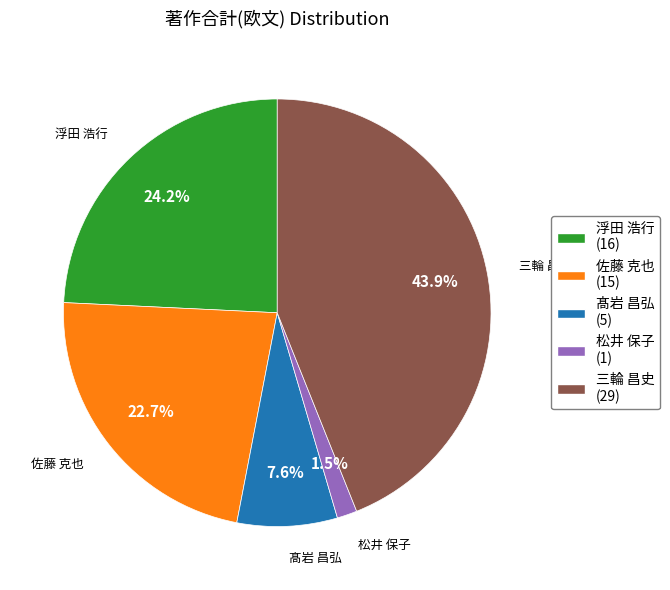

Is there any slice that represents more than half of the pie?

No